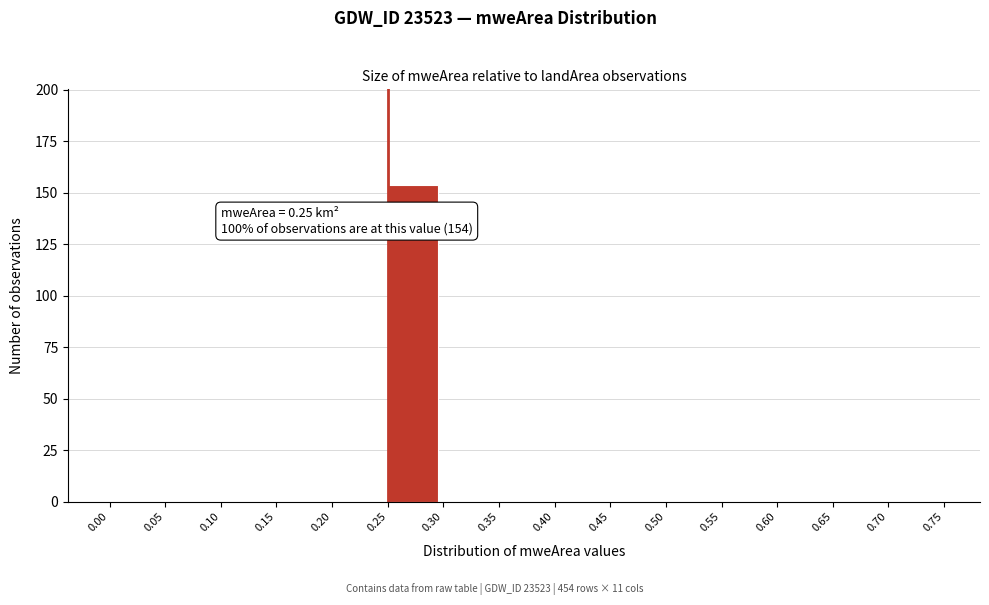

Which range on the x-axis has the tallest bar?

0.25 to 0.30